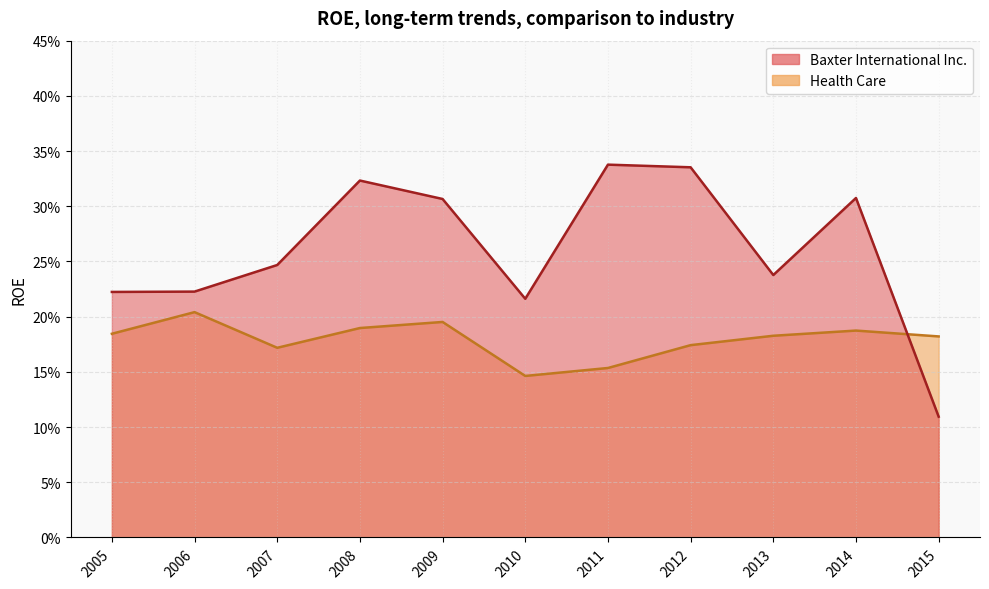

What is the average value of the Health Care series?

0.2